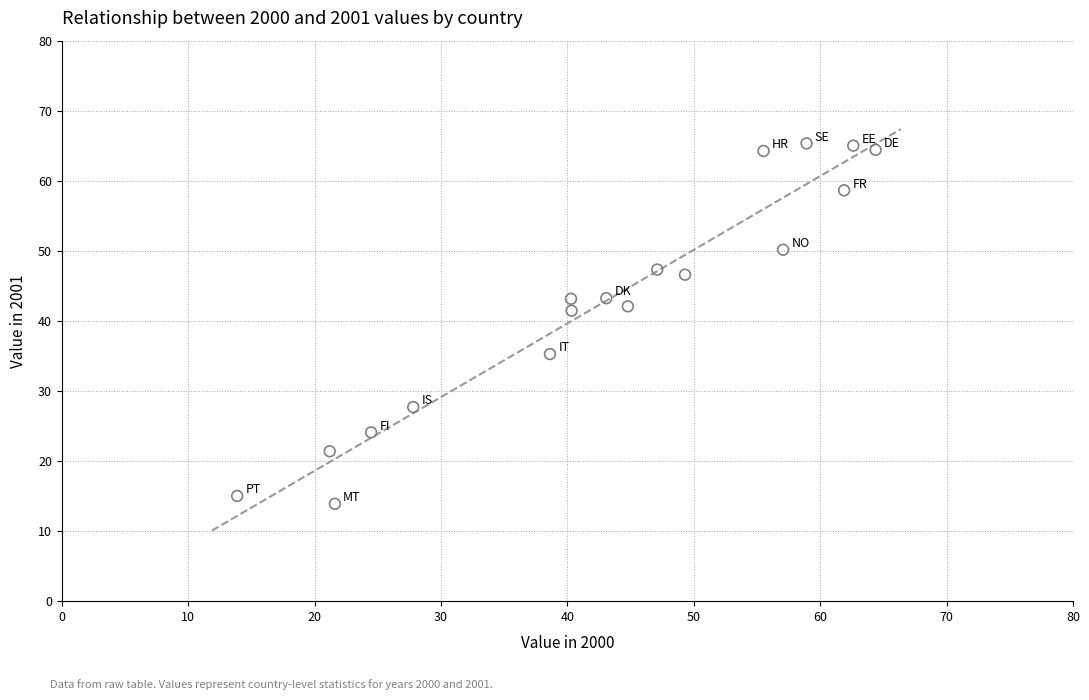

What is the range of Y values (max minus min)?

51.4